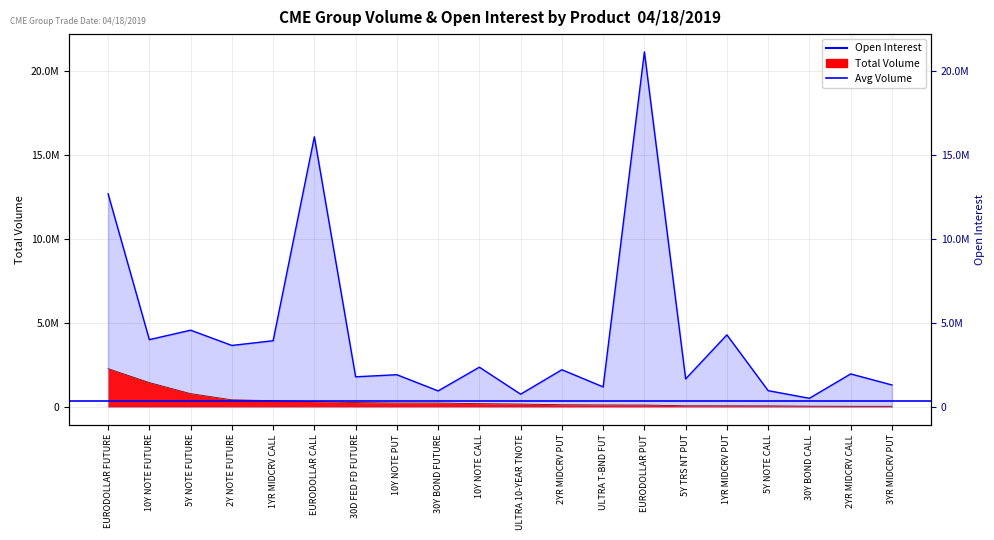

How many interior local peaks does the Open Interest series have?

8